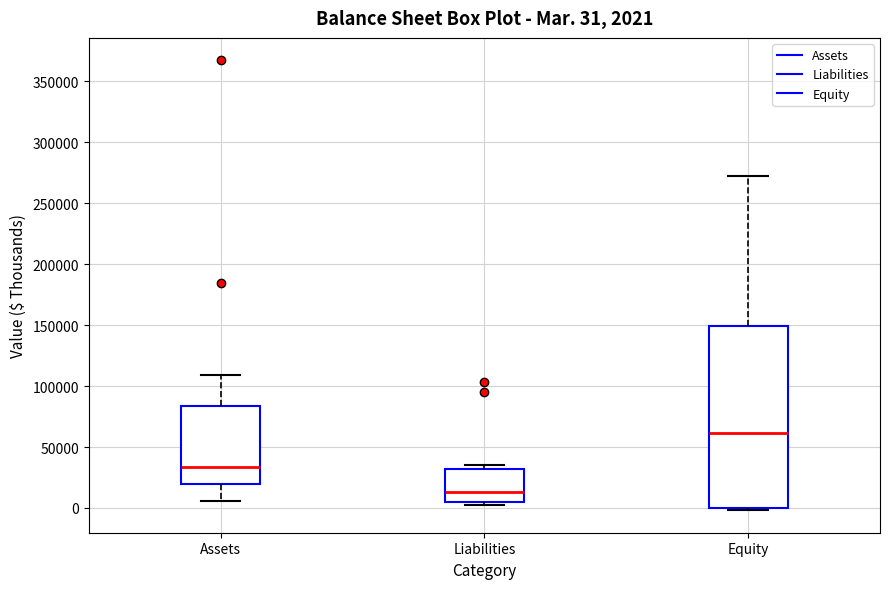

Which box has the lowest median line?

Liabilities